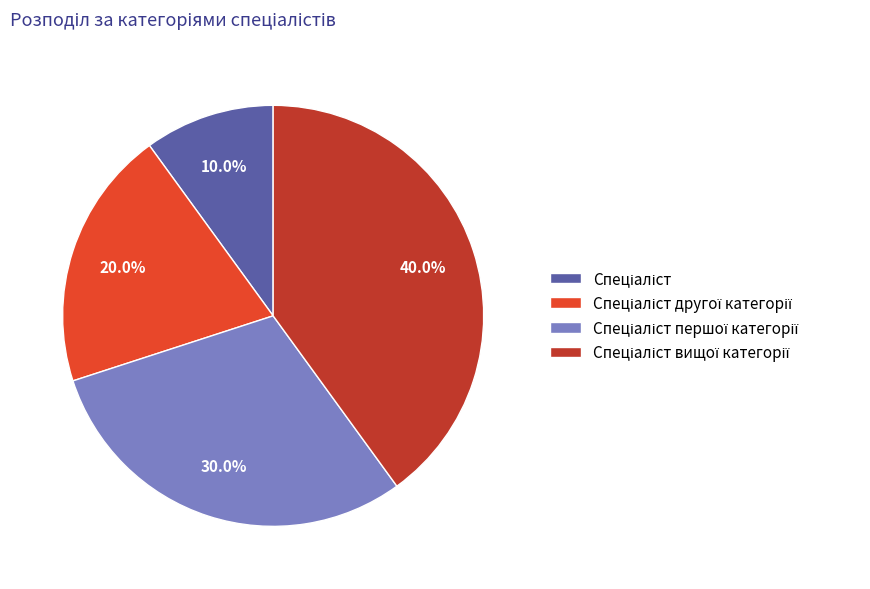

Is there any slice that represents more than half of the pie?

No